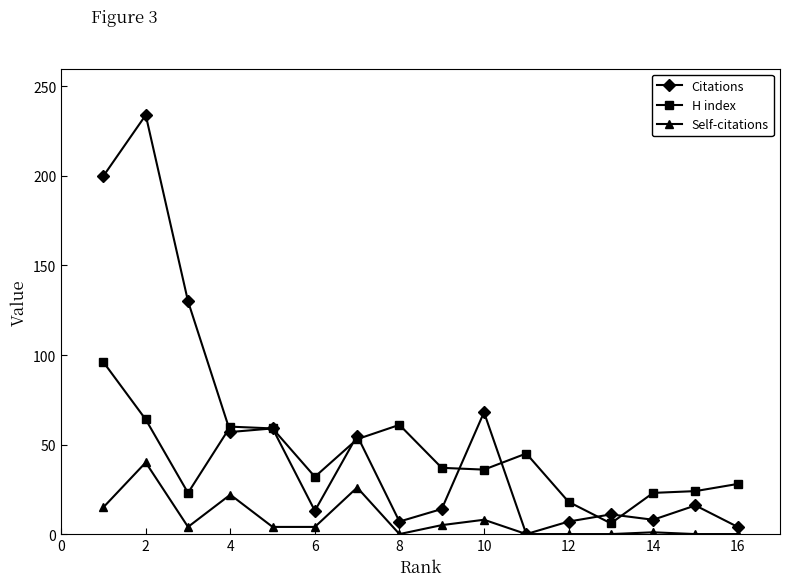

Count the number of categories in the chart.

16